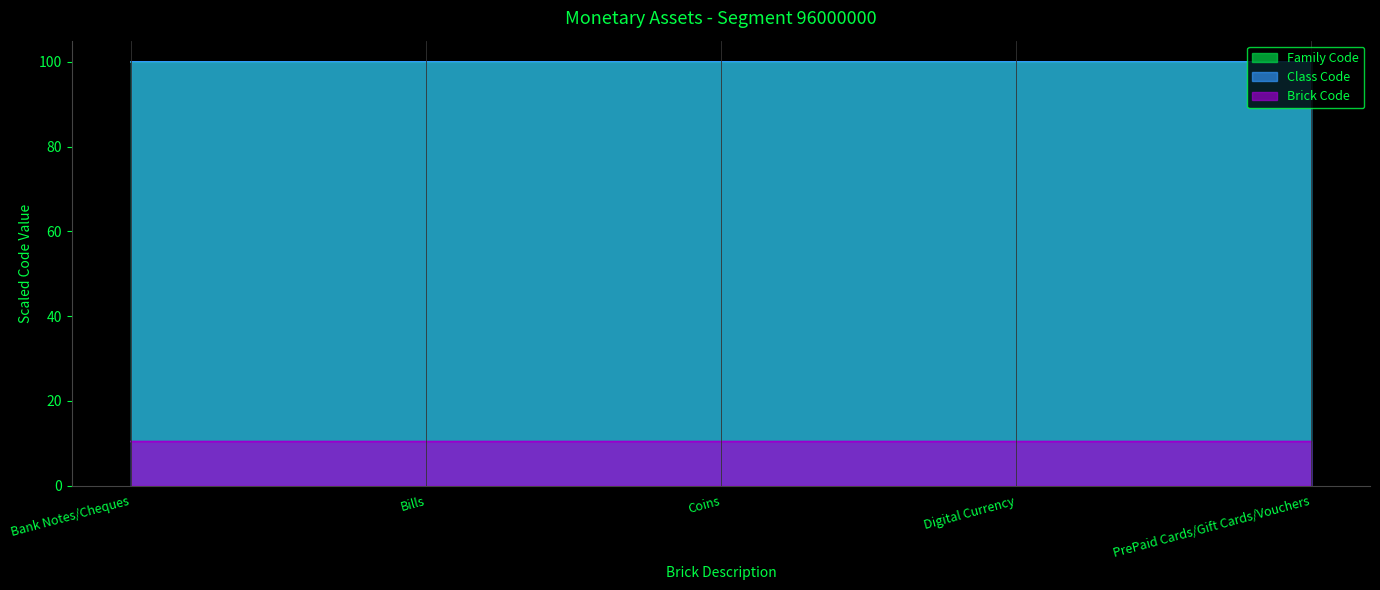

Which series changed the most between Digital Currency and PrePaid Cards/Gift Cards/Vouchers?

Class Code